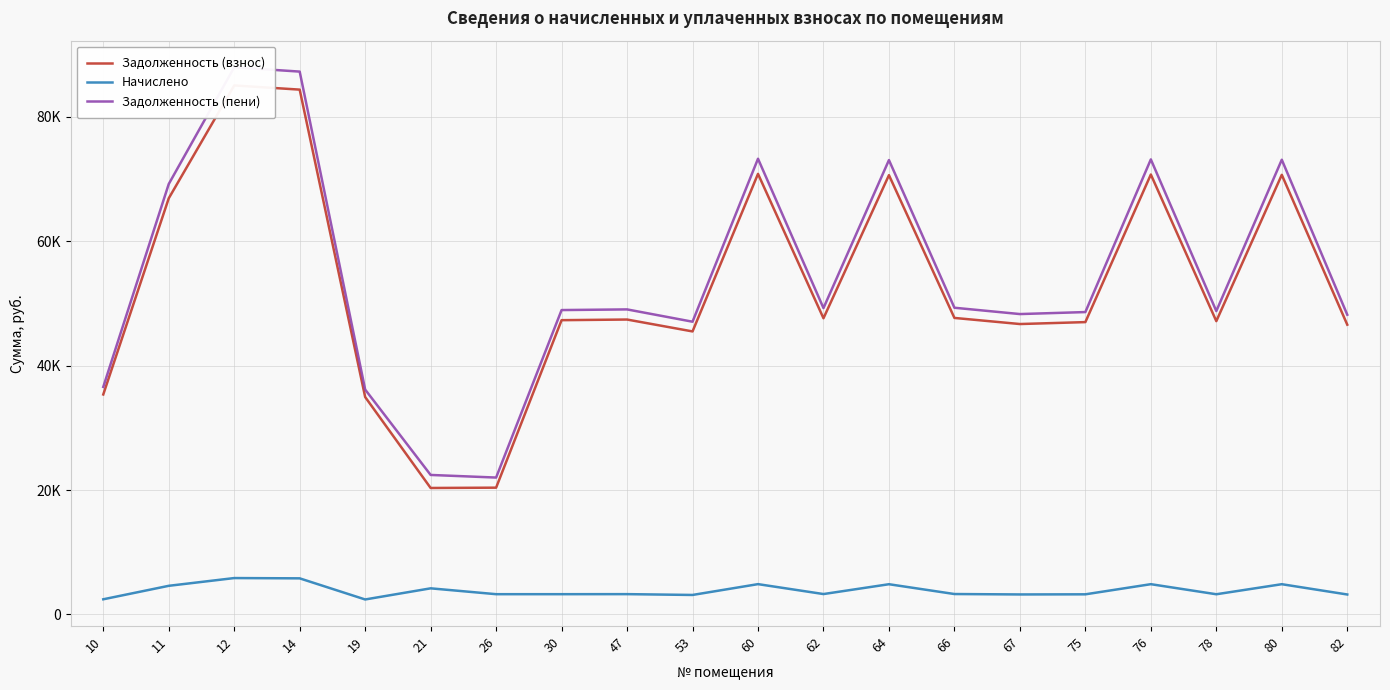

Rank the series by their maximum value, from highest to lowest.

Задолженность (пени), Задолженность (взнос), Начислено